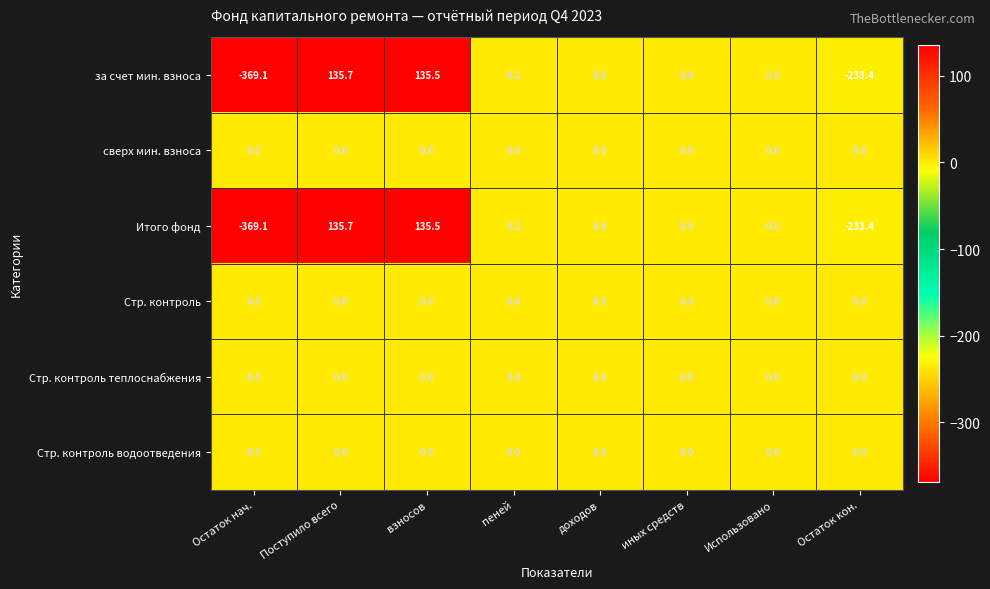

What is the spread (max minus min) of values at Поступило всего?

135.7